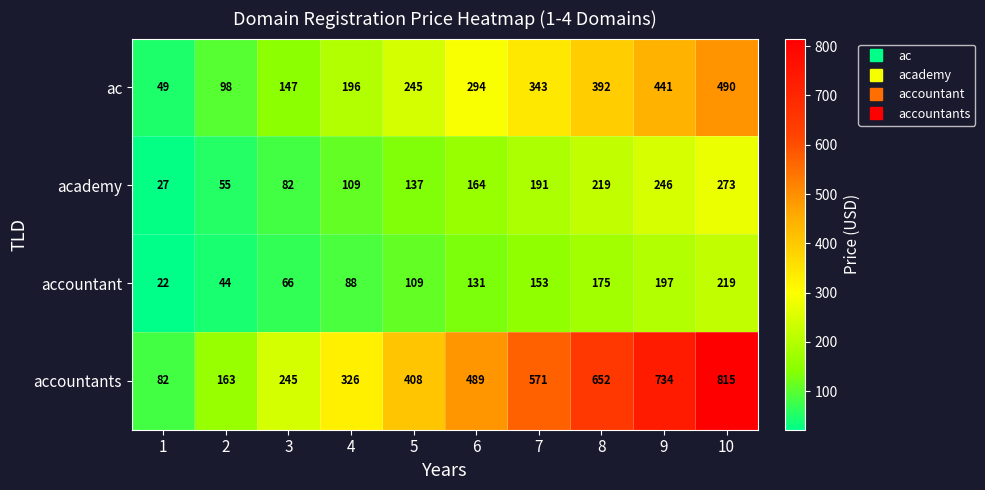

How many series are shown in this chart?

4